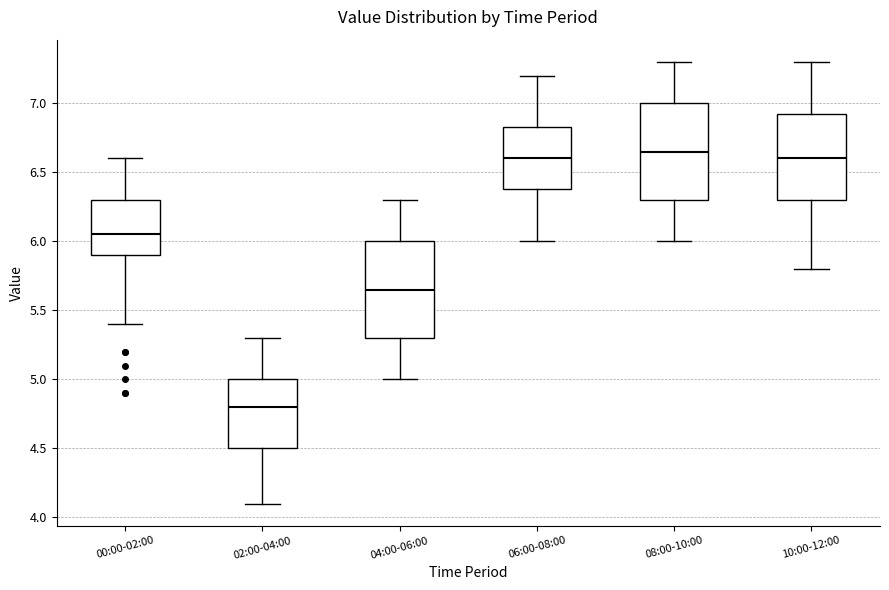

Reading left to right, read every box against the y-axis: the position of its median line, the range the box covers, and the ends of its whiskers. The values are not printed on the chart, so give them approximately, as read against the axis.

00:00-02:00: median 6.05, box 5.90 to 6.30, whiskers 5.40 to 6.60
02:00-04:00: median 4.80, box 4.50 to 5.00, whiskers 4.10 to 5.30
04:00-06:00: median 5.65, box 5.30 to 6.00, whiskers 5.00 to 6.30
06:00-08:00: median 6.60, box 6.40 to 6.85, whiskers 6.00 to 7.20
08:00-10:00: median 6.65, box 6.30 to 7.00, whiskers 6.00 to 7.30
10:00-12:00: median 6.60, box 6.30 to 6.95, whiskers 5.80 to 7.30